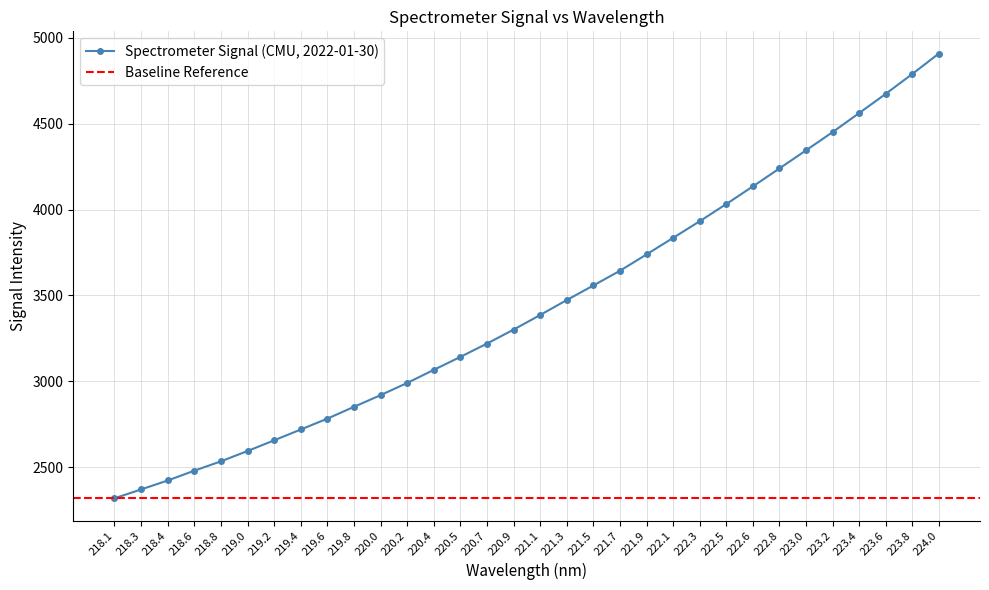

Reading left to right, extract all data points from this chart.

2318.1	2369.8	2422.0	2479.0	2533.6	2593.6	2656.1	2718.9	2782.4	2851.0	2919.1	2990.3	3066.4	3141.9	3219.6	3300.9	3386.0	3473.0	3557.8	3643.6	3738.8	3835.3	3932.0	4032.2	4135.0	4239.5	4344.8	4451.2	4562.0	4674.0	4789.7	4908.8